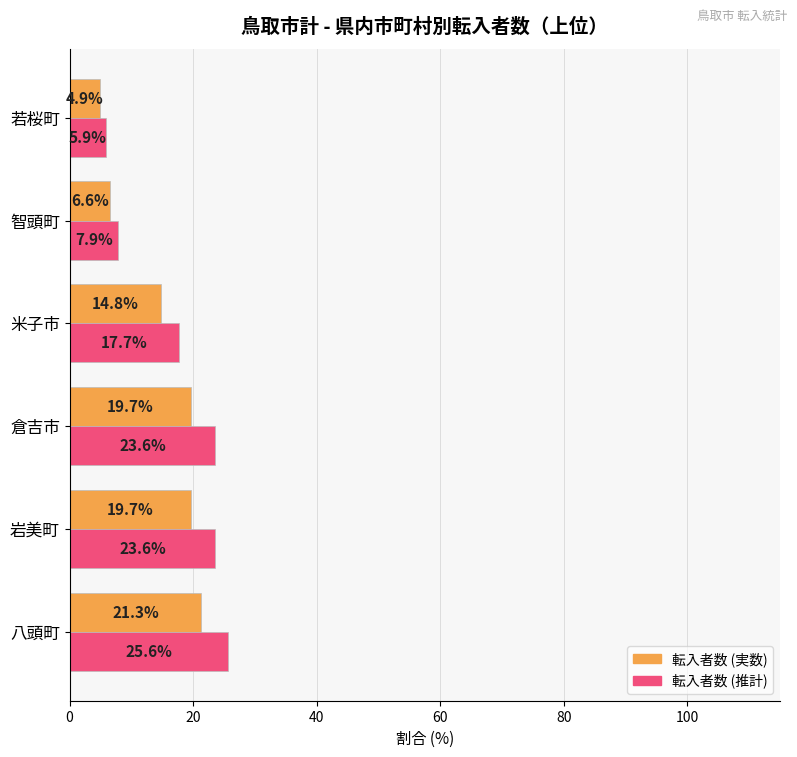

What is the difference between the second highest and minimum values in the 転入者数 (推計) series?

17.7